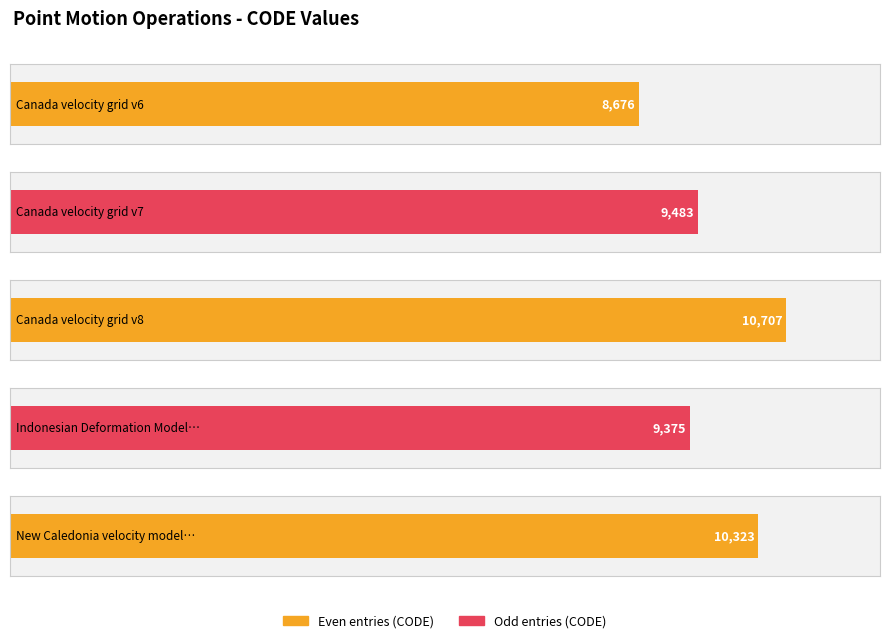

True or false: the data shows 8676 at Canada velocity grid v6.

True